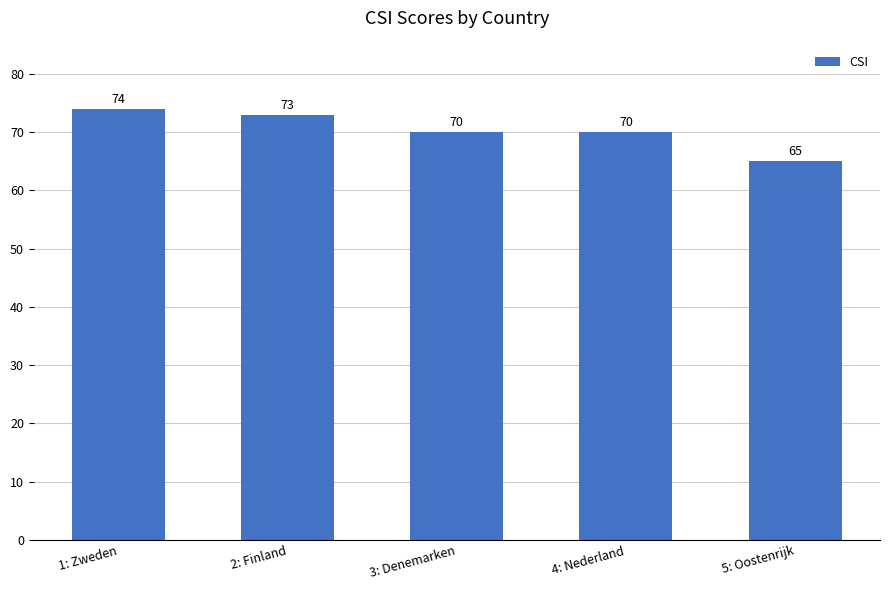

Reading left to right, extract all data points from this chart.

1: Zweden=74	2: Finland=73	3: Denemarken=70	4: Nederland=70	5: Oostenrijk=65